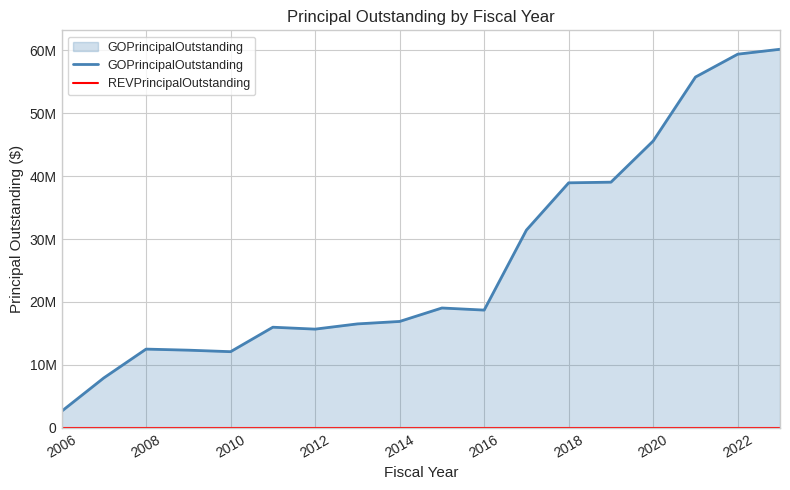

How many interior local peaks does the GOPrincipalOutstanding series have?

3